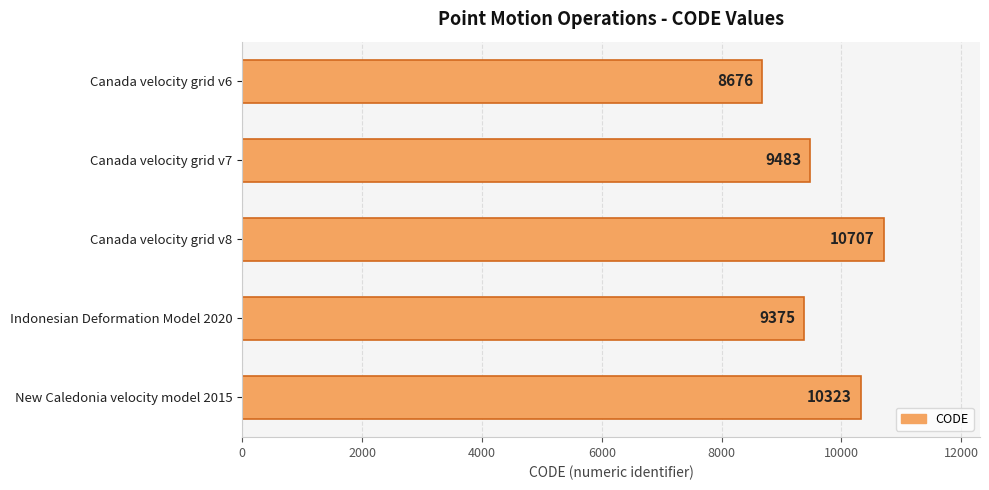

What is the average value?

9713